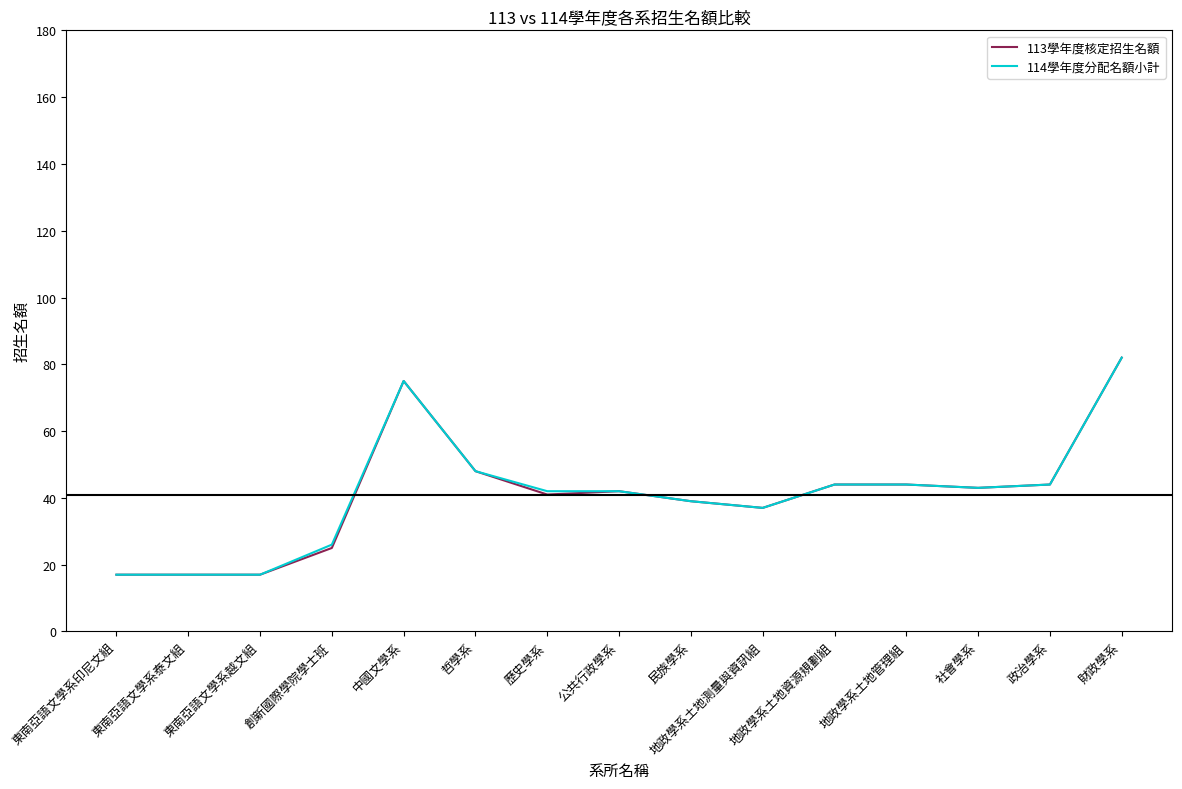

What is the total value across all series at 創新國際學院學士班?

51